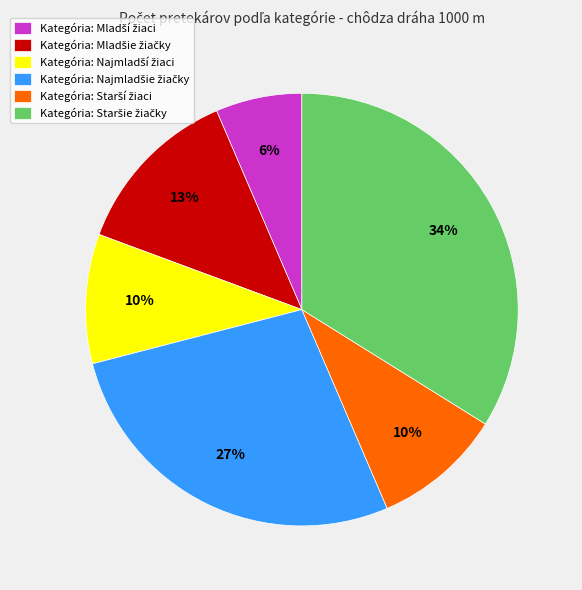

Is there a majority slice in this chart?

No